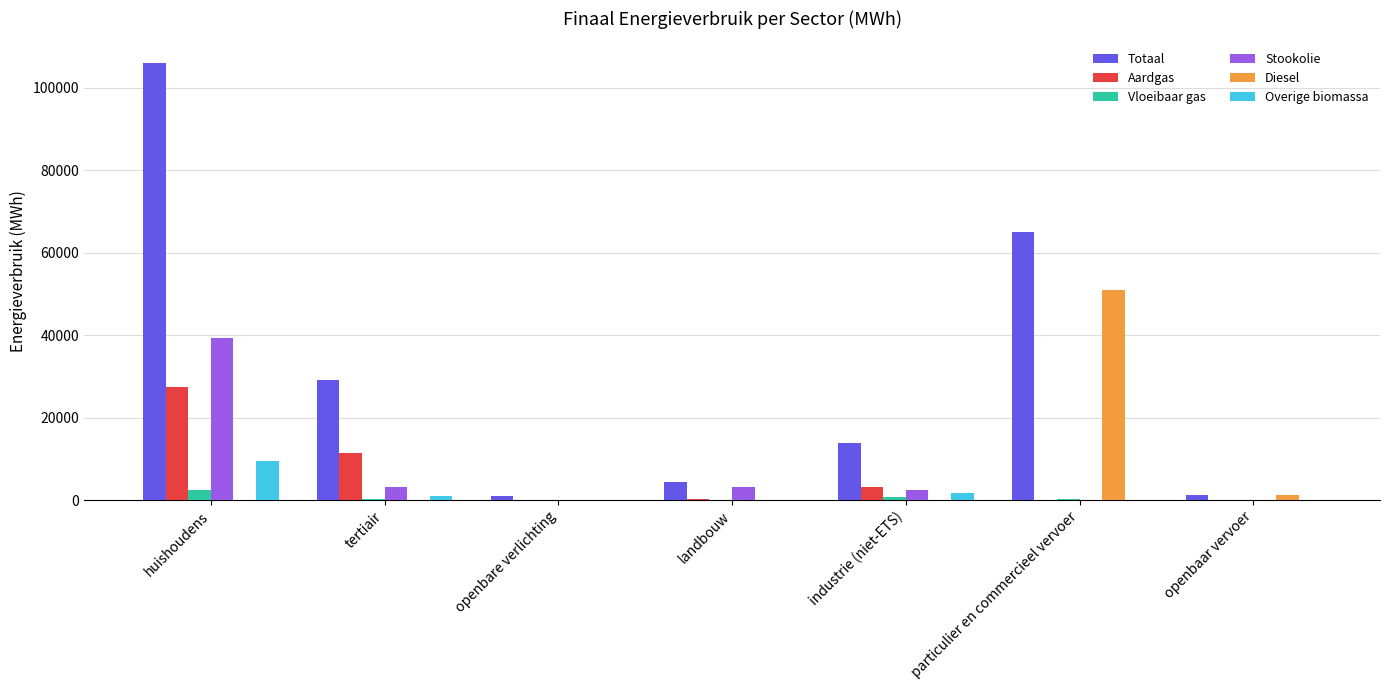

Are the bars horizontal?

No